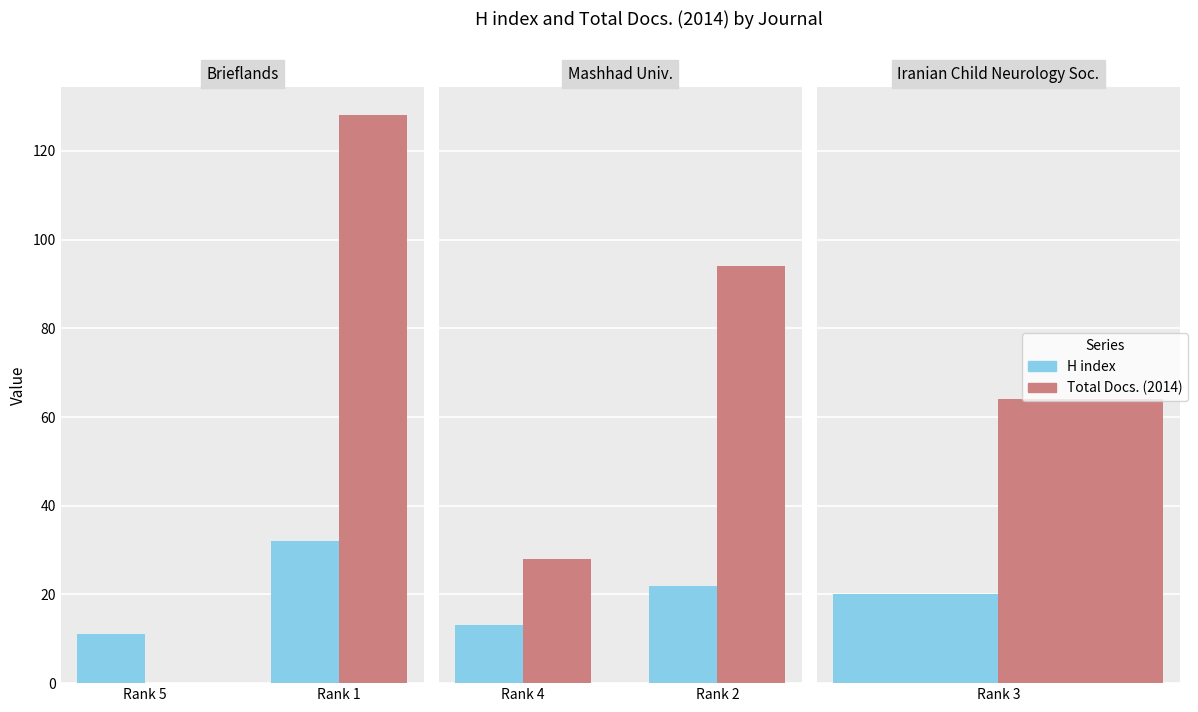

Is the value of Total Docs. (2014) at Rank 2 greater than the value of H index at Rank 4?

Yes